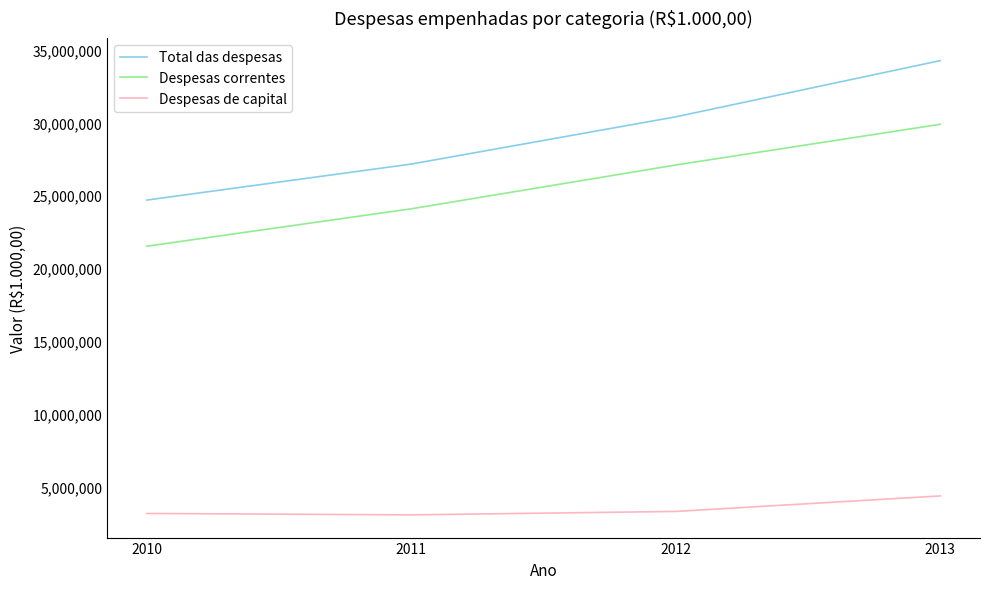

What is the total value across all series at 2012?

60760354